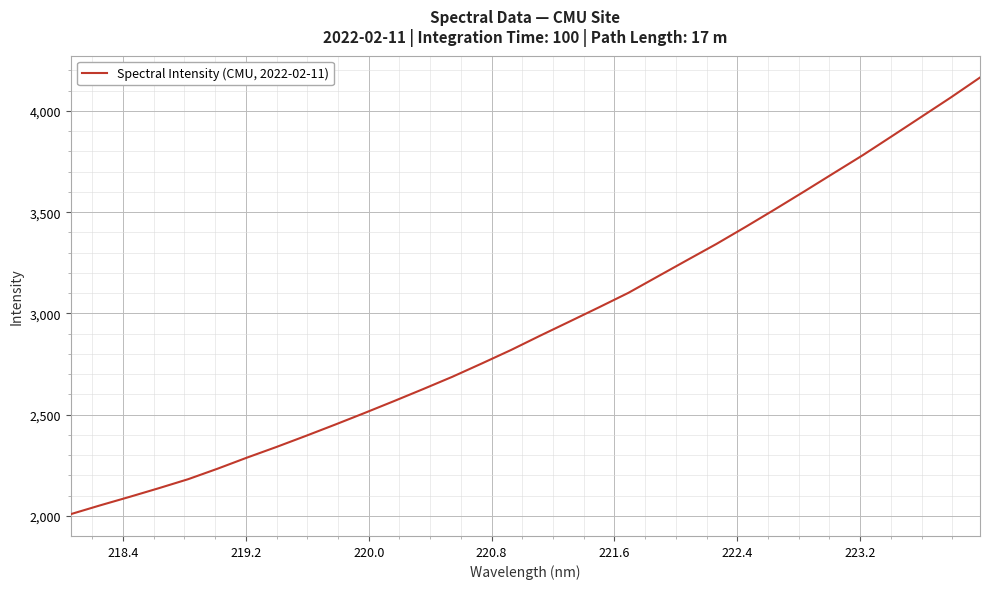

What is the maximum value shown in the chart?

4165.3